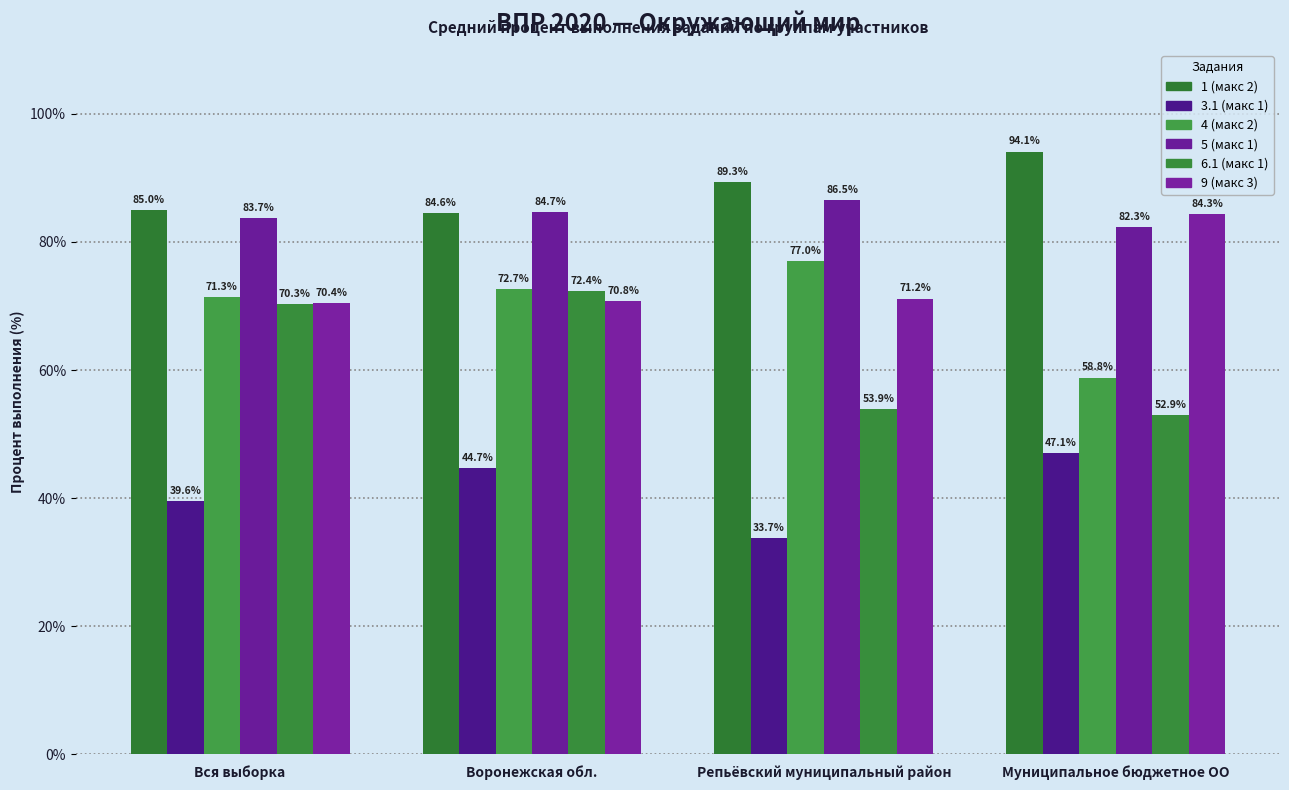

Does the chart contain any negative values?

No